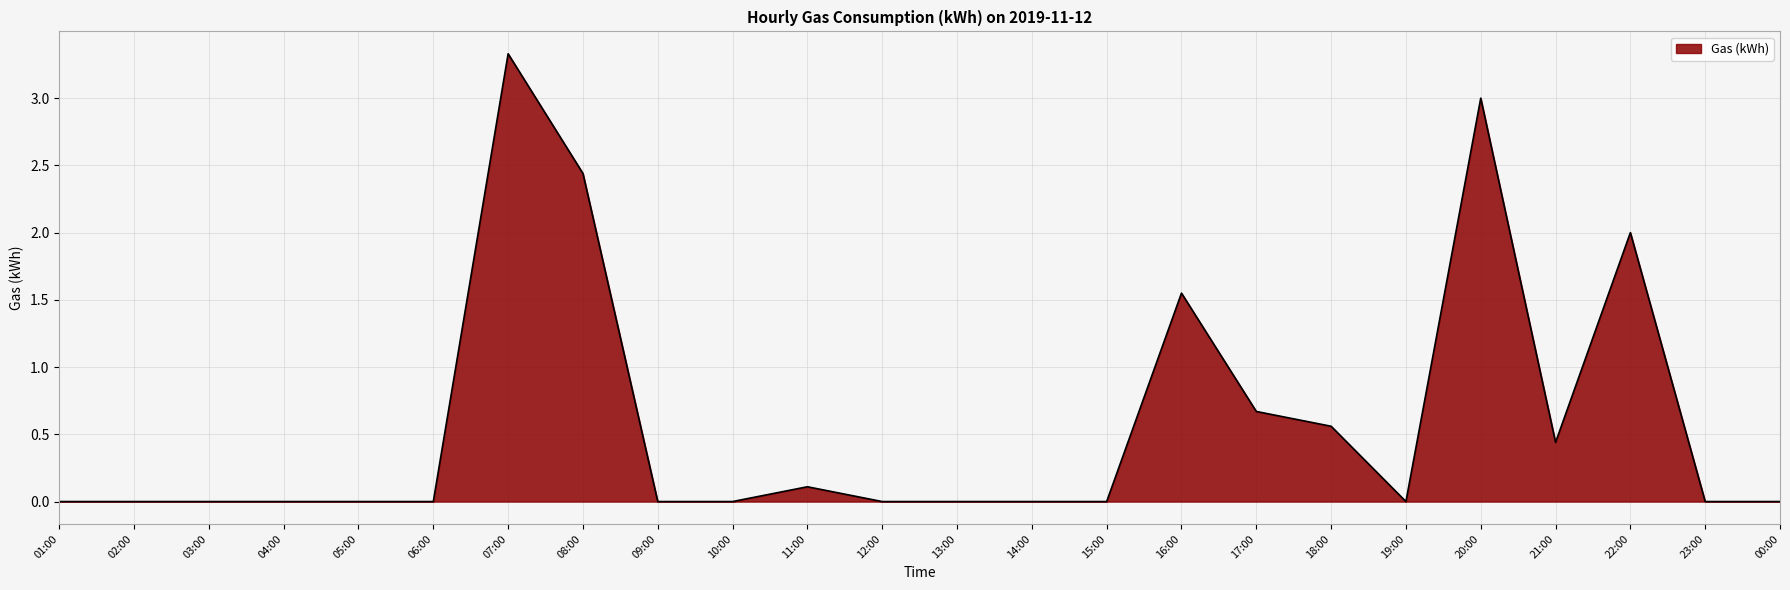

What is the difference between the maximum and minimum values?

3.3